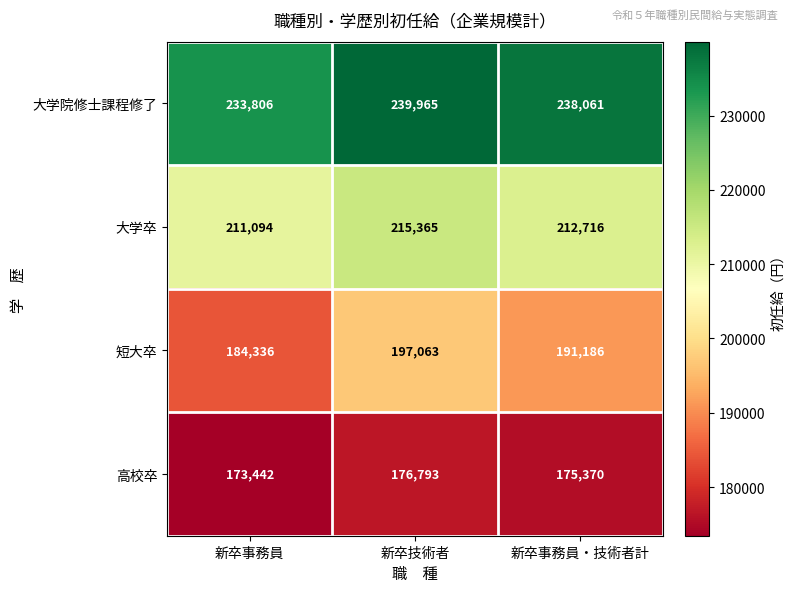

What value does the 大学院修士課程修了 series have at 新卒事務員・技術者計, to the nearest 100?

238100